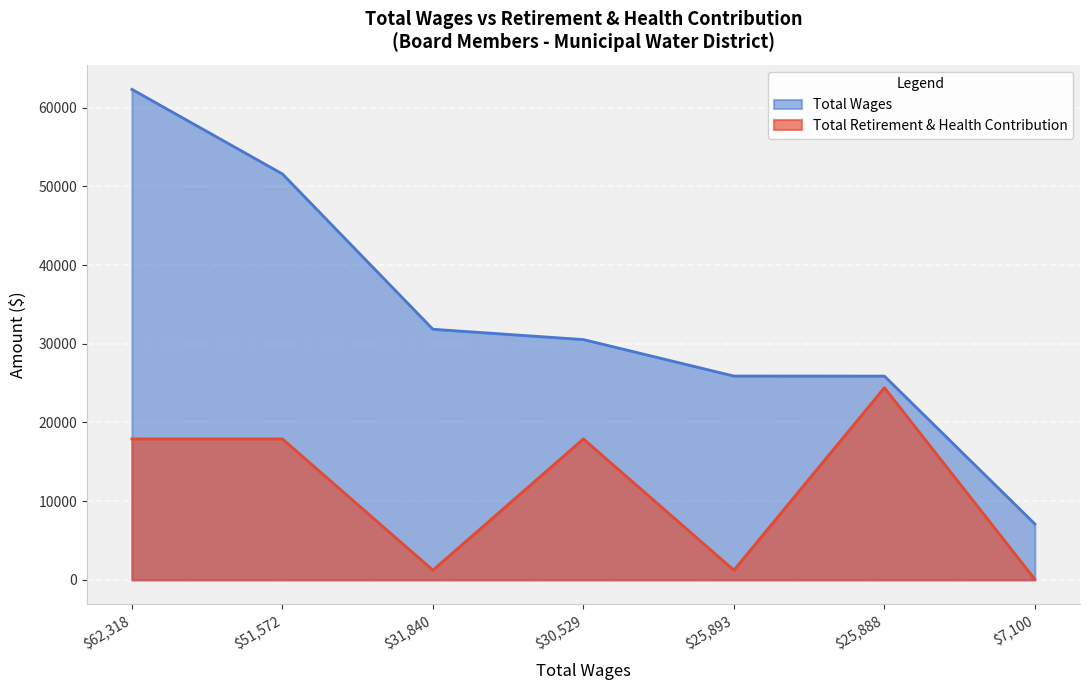

What is the maximum value shown in the chart?

62318